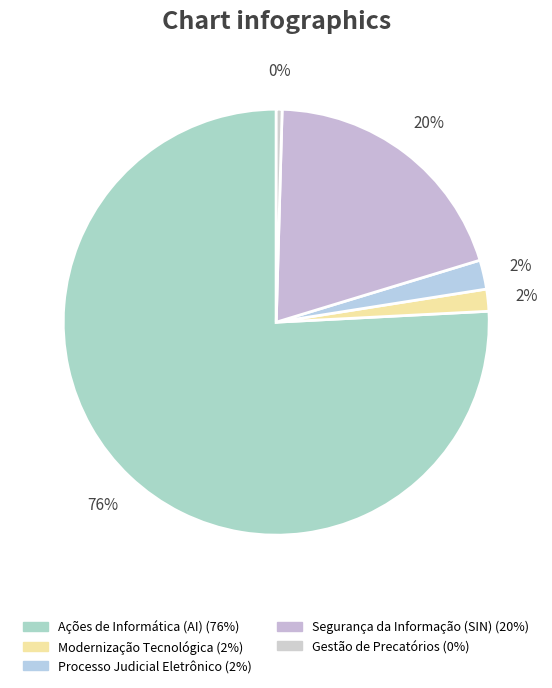

Which category has the biggest portion of the pie?

Ações de Informática (AI)